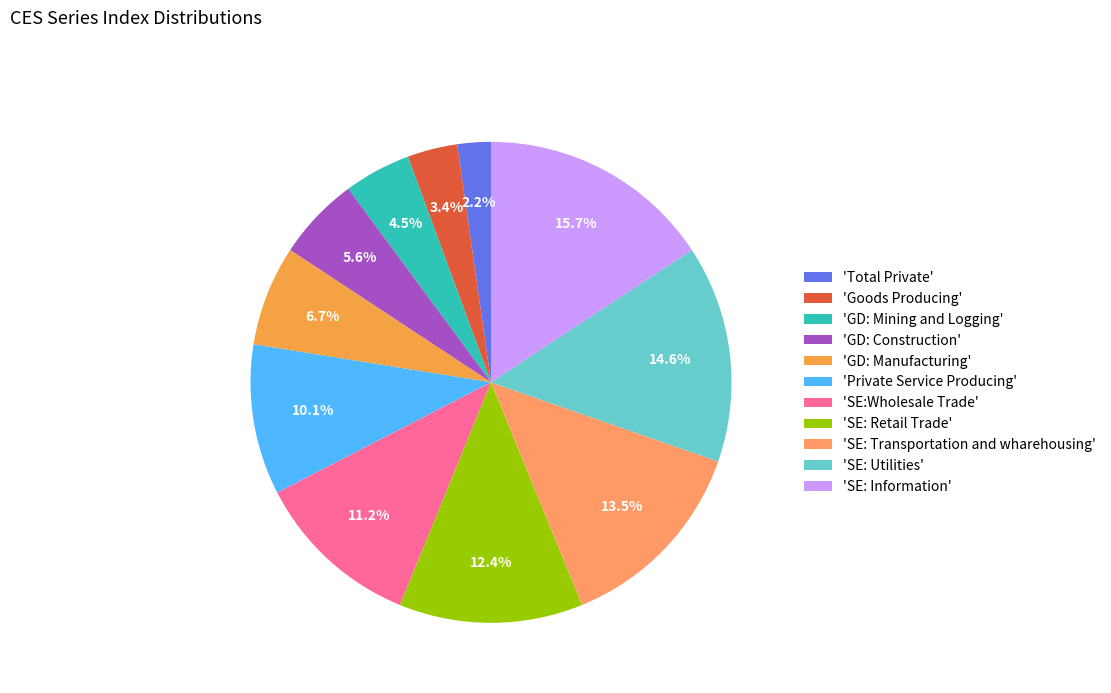

Count the number of slices in the pie.

11